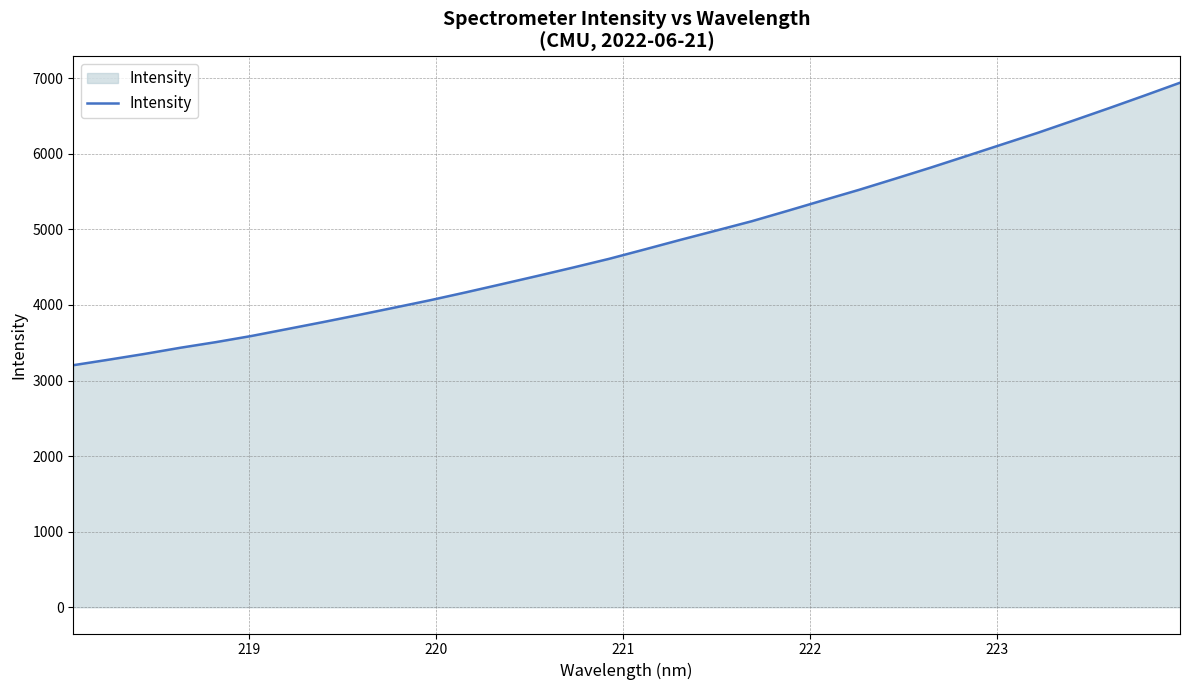

What is the minimum value shown in the chart?

3203.3